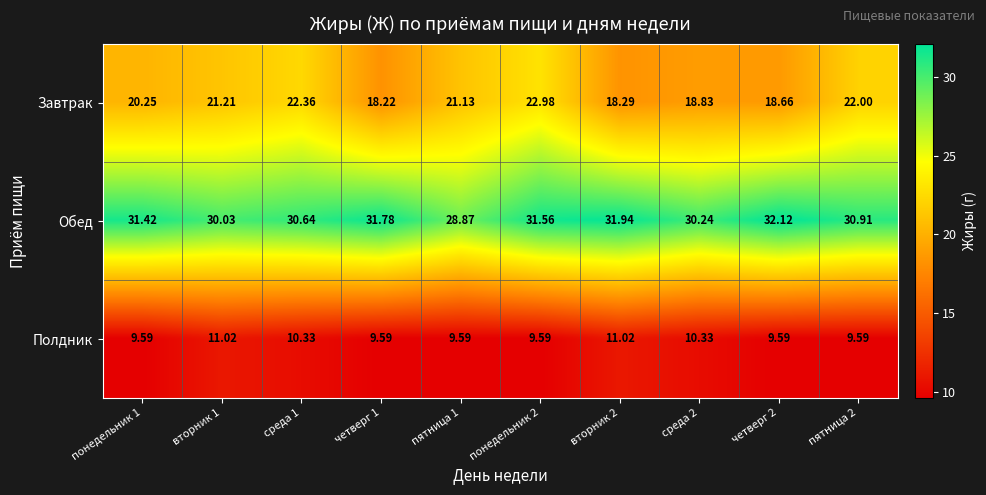

Rank the series by their average value, from lowest to highest.

Полдник, Завтрак, Обед